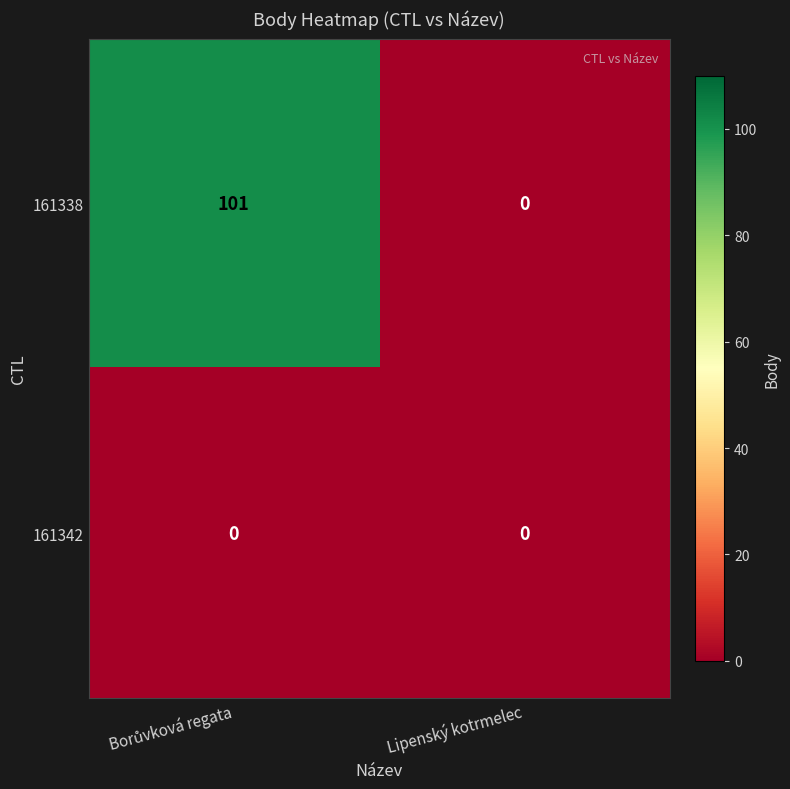

How many categories are shown in the chart?

2